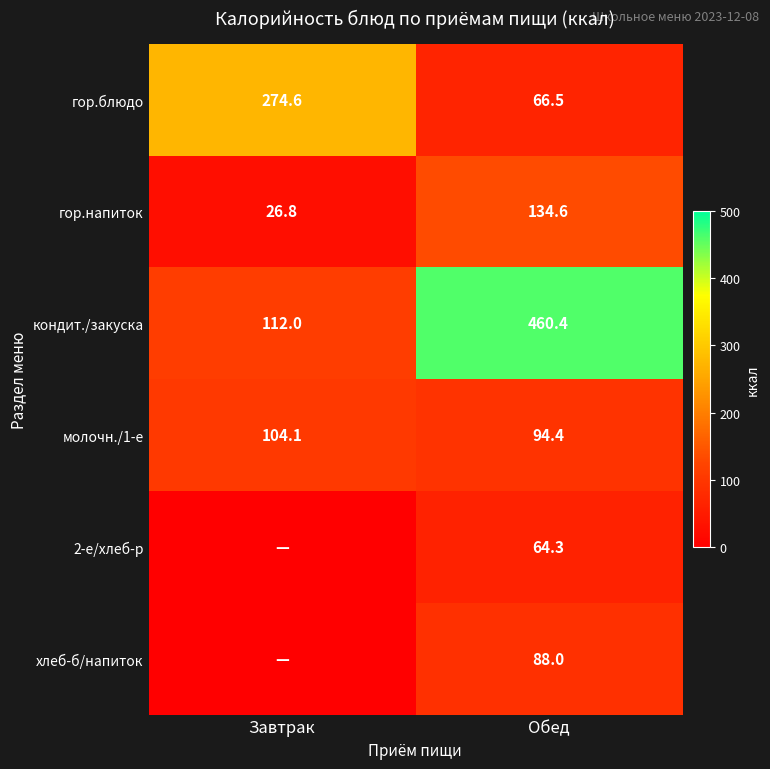

Is it true that кондит./закуска equals 22.9 at Завтрак?

False